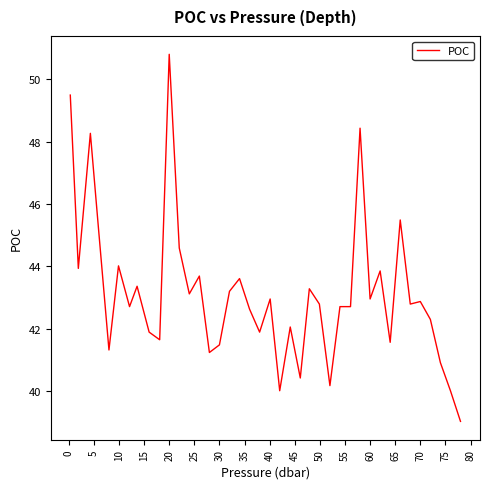

What is the minimum value shown in the chart?

39.0